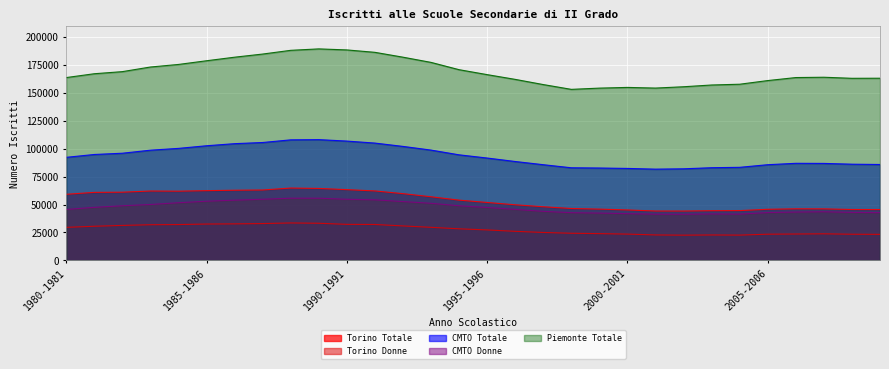

What is the label of the 5th point from the left?

1984-1985